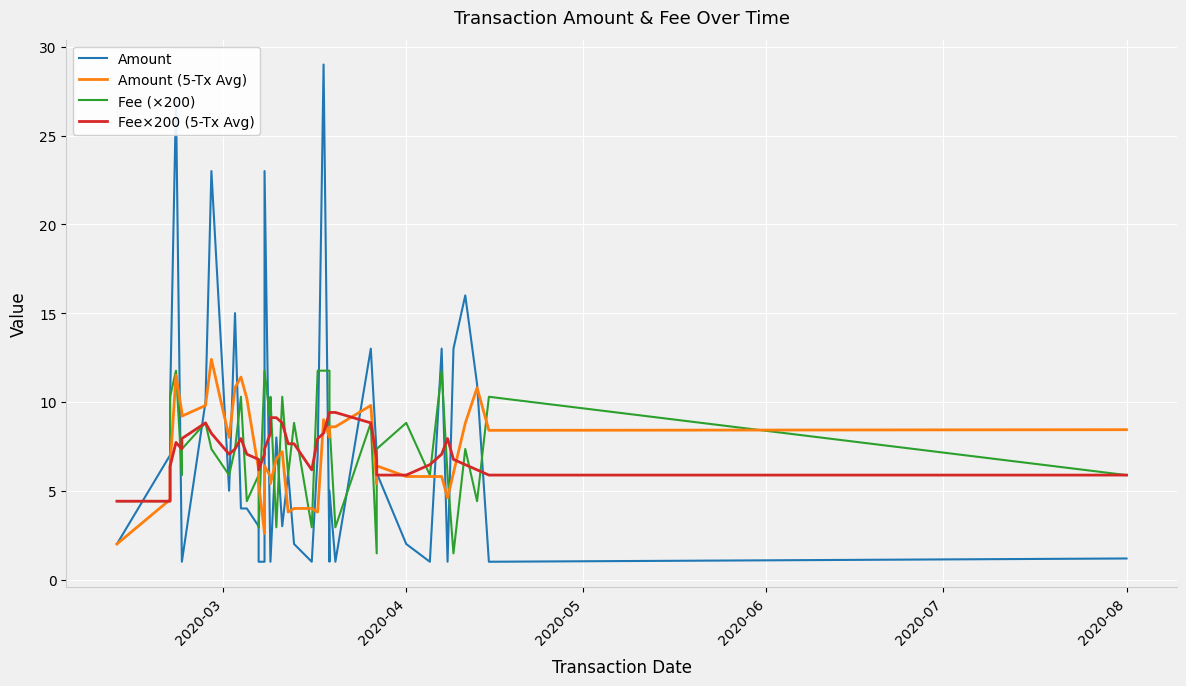

Reading right to left, extract all data points from this chart.

Amount: 1.2	1.0	11.0	16.0	13.0	1.0	13.0	1.0	2.0	6.0	7.0	13.0	1.0	5.0	1.0	29.0	7.0	1.0	2.0	6.0	3.0	8.0	1.0	1.0	23.0	1.0	1.0	3.0	4.0	4.0	15.0	5.0	23.0	10.0	1.0	1.0	27.0	10.0	7.0	2.0
Amount (5-Tx Avg): 8.4	8.4	10.8	8.8	6.0	4.6	5.8	5.8	5.8	6.4	5.4	9.8	8.6	8.6	8.0	9.0	3.8	4.0	4.0	3.8	7.2	6.8	5.4	5.8	6.4	2.6	5.4	6.2	10.2	11.4	10.8	8.0	12.4	9.8	9.2	9.4	11.5	6.3	4.5	2.0
Fee (×200): 5.9	10.3	4.4	7.3	1.5	5.9	11.8	5.9	8.8	7.3	1.5	8.8	2.9	8.8	11.8	11.8	11.8	2.9	8.8	5.9	10.3	2.9	10.3	8.8	11.8	11.8	2.9	5.9	4.4	10.3	7.3	5.9	7.3	8.8	7.3	5.9	11.8	10.3	4.4	4.4
Fee×200 (5-Tx Avg): 5.9	5.9	6.2	6.5	6.8	7.9	7.1	6.5	5.9	5.9	6.8	8.8	9.4	9.4	9.4	8.2	7.9	6.2	7.6	7.6	8.8	9.1	9.1	8.2	7.3	7.1	6.2	6.8	7.1	7.9	7.4	7.1	8.2	8.8	7.9	7.3	7.7	6.4	4.4	4.4